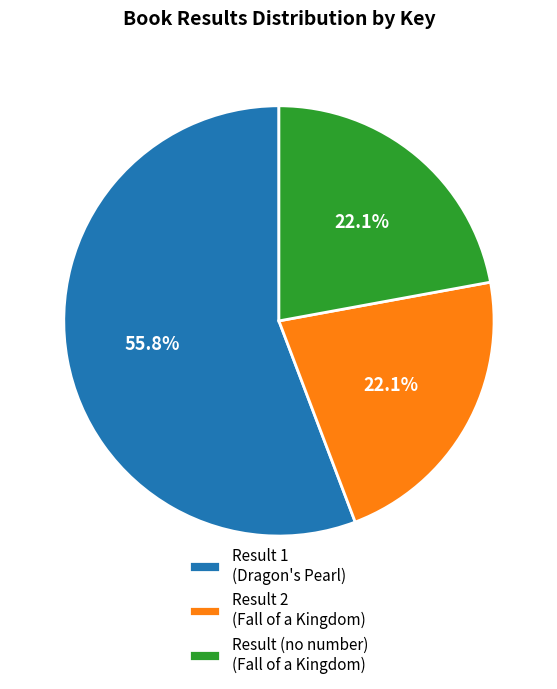

Which has a higher value, Result 1 (Dragon's Pearl) or Result (no number) (Fall of a Kingdom)?

Result 1 (Dragon's Pearl)